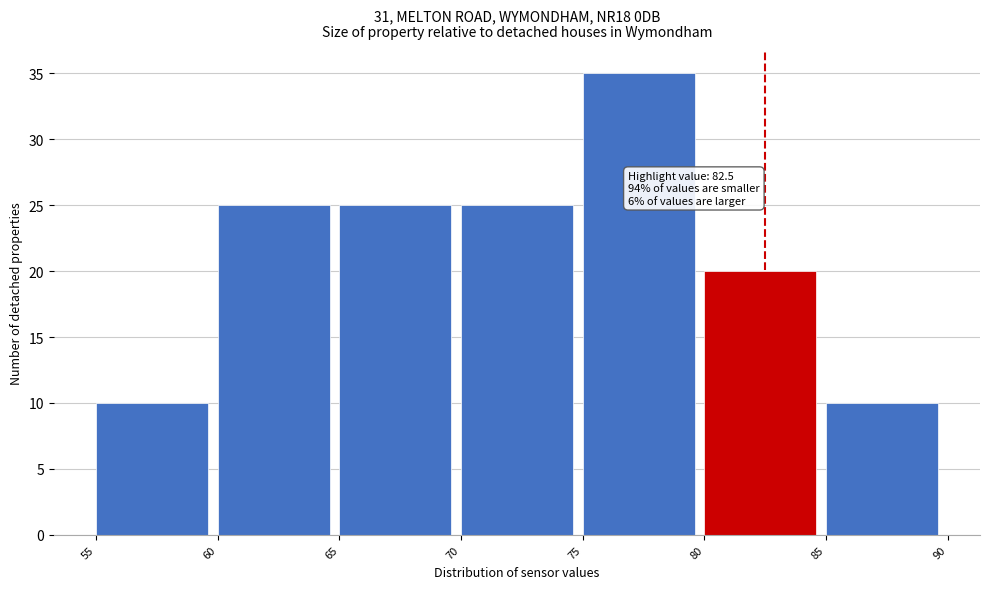

Over which range of the x-axis is the bar tallest?

75 to 80